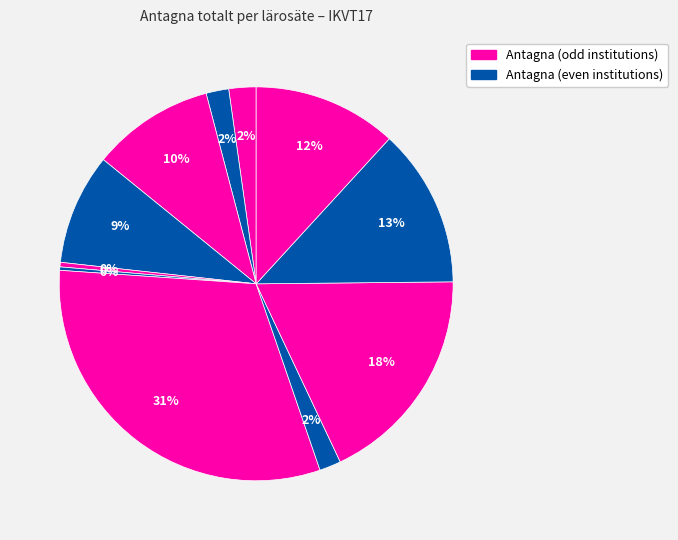

How many slices are in this pie chart?

11